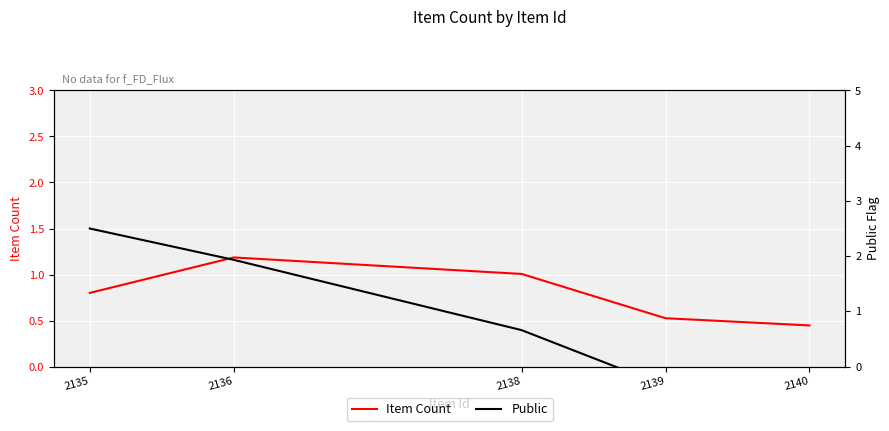

Which series ends up on top after the final intersection of Public and Item Count?

Item Count